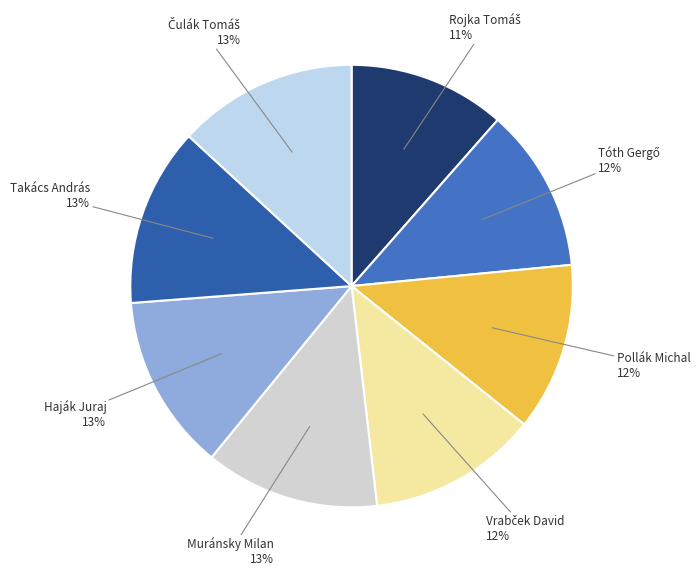

To the nearest percent, what is the average slice percentage?

12%